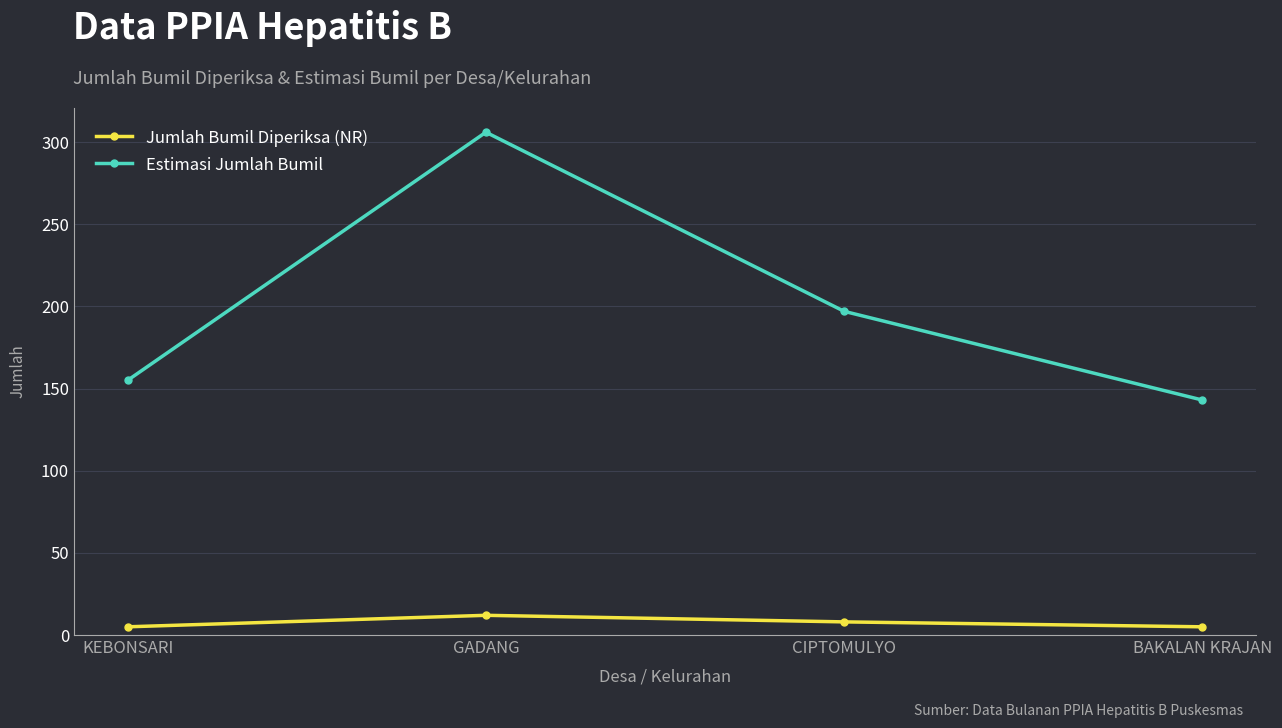

Rank the categories by Estimasi Jumlah Bumil value from lowest to highest.

BAKALAN KRAJAN, KEBONSARI, CIPTOMULYO, GADANG